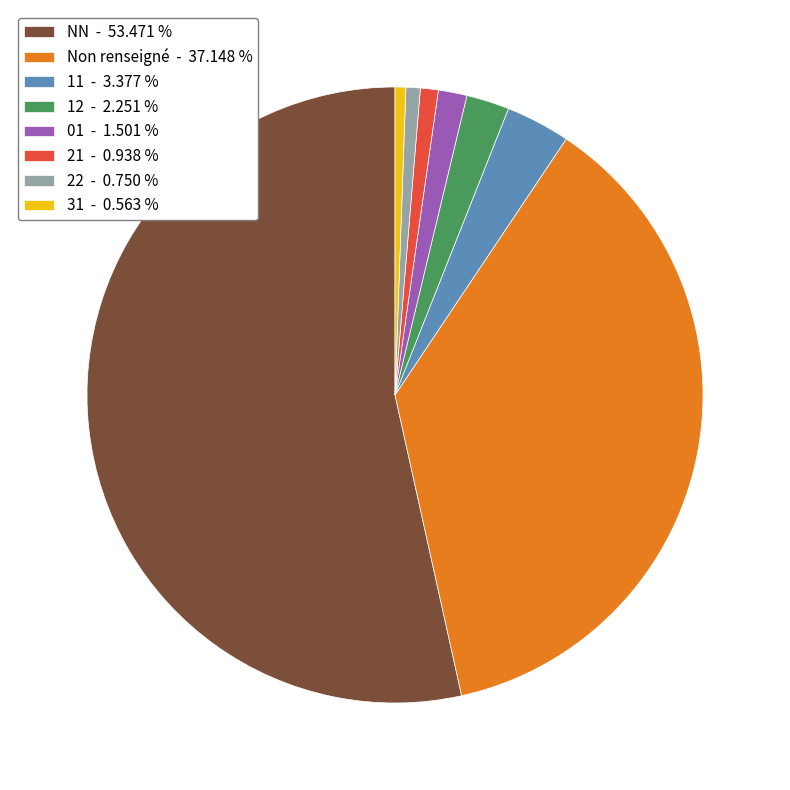

Between 01 - 1.501 % and 11 - 3.377 %, which is larger?

11 - 3.377 %